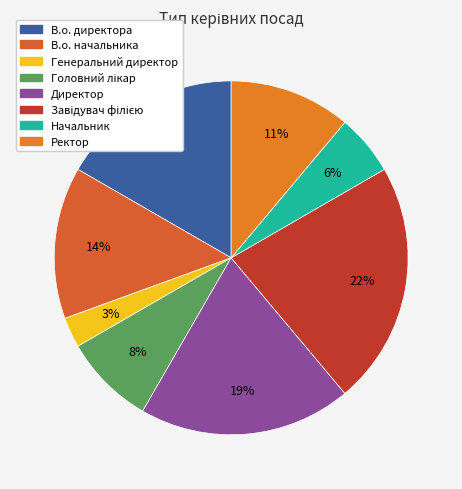

Count the number of slices in the pie.

8